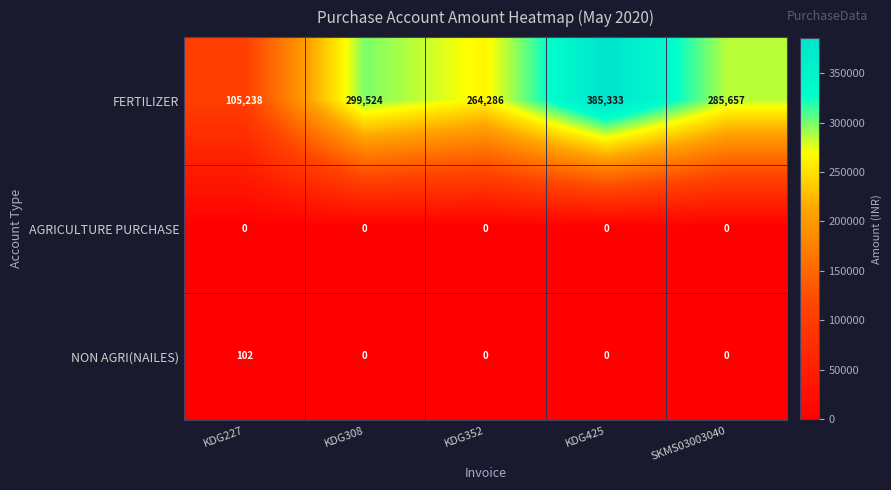

What is the difference between the FERTILIZER values at KDG308 and KDG227?

194286